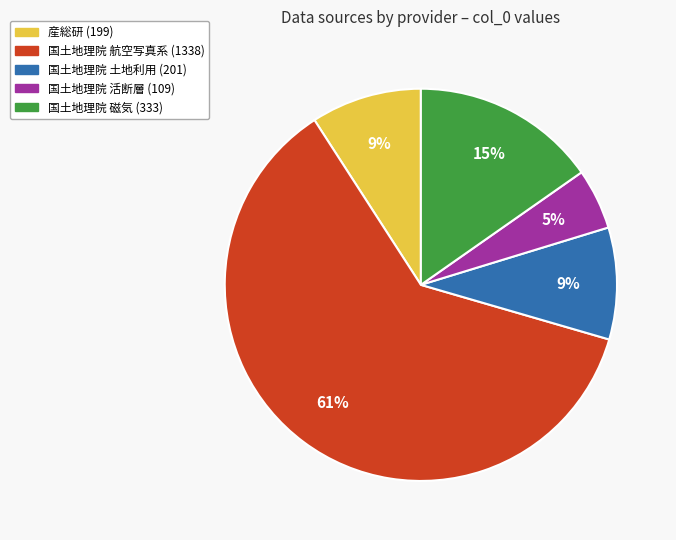

To the nearest percent, what is the average slice percentage?

20%